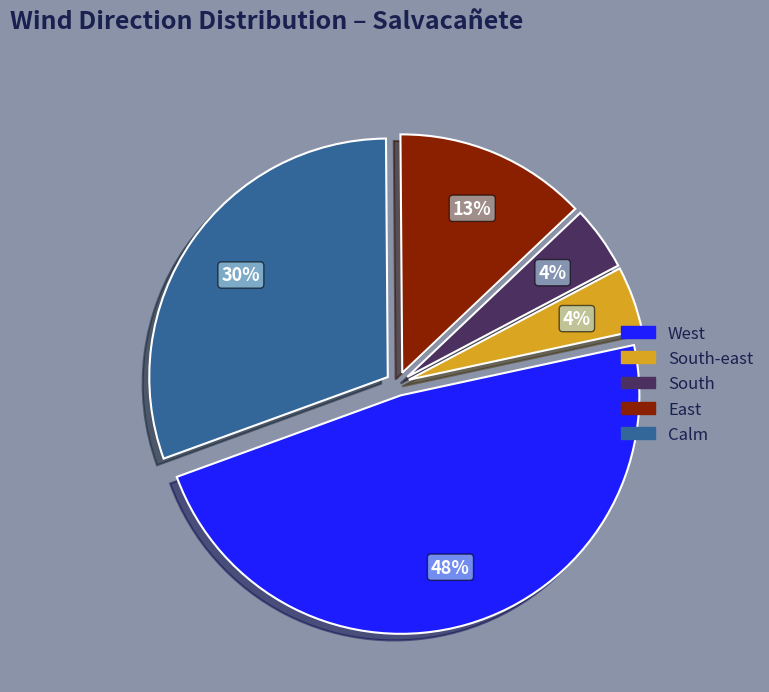

How many segments does this pie chart have?

5